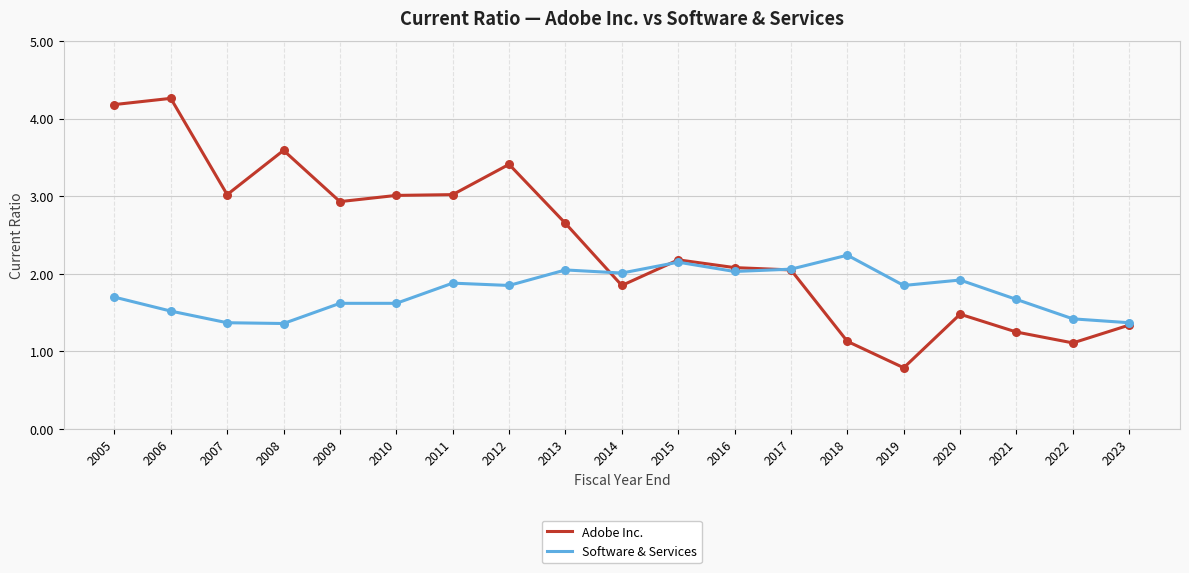

What is the difference between the highest and lowest values at 2005?

2.5